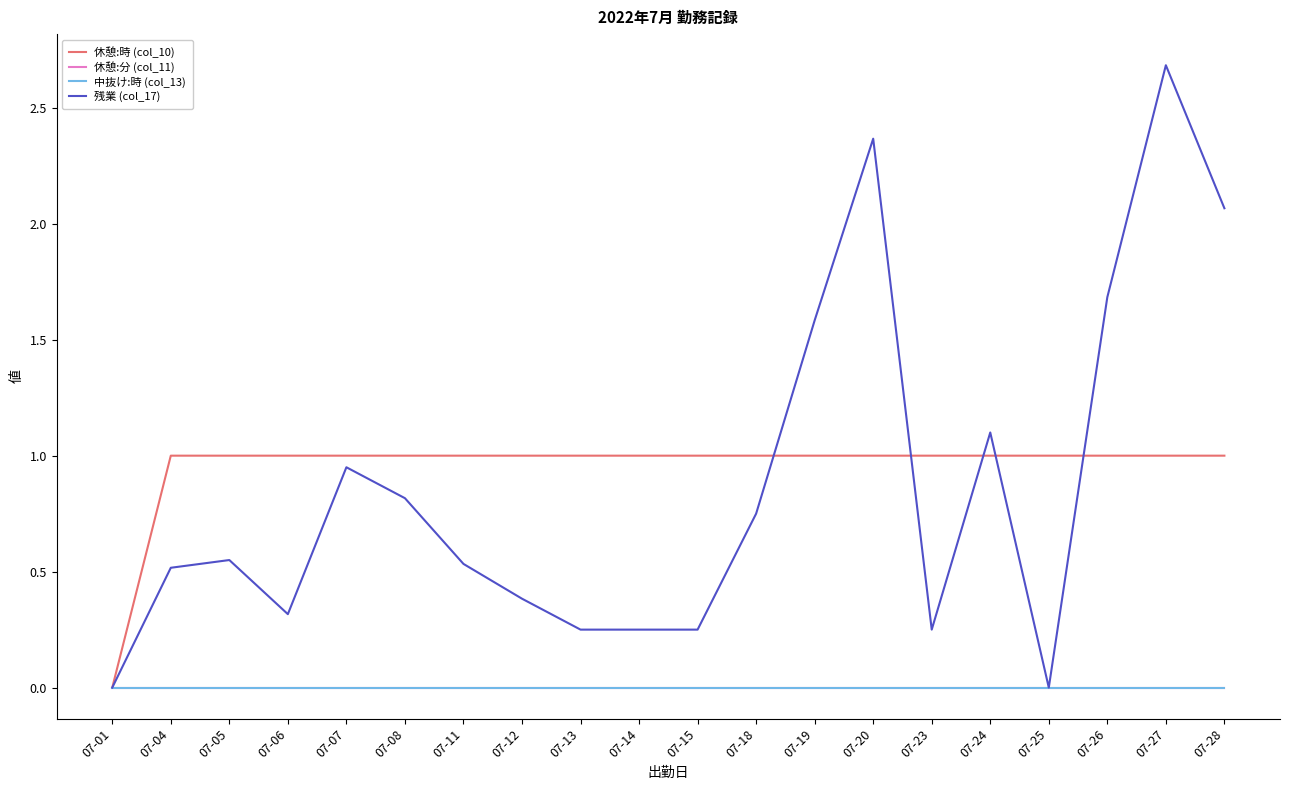

Does the chart display data point markers on the line(s)?

No